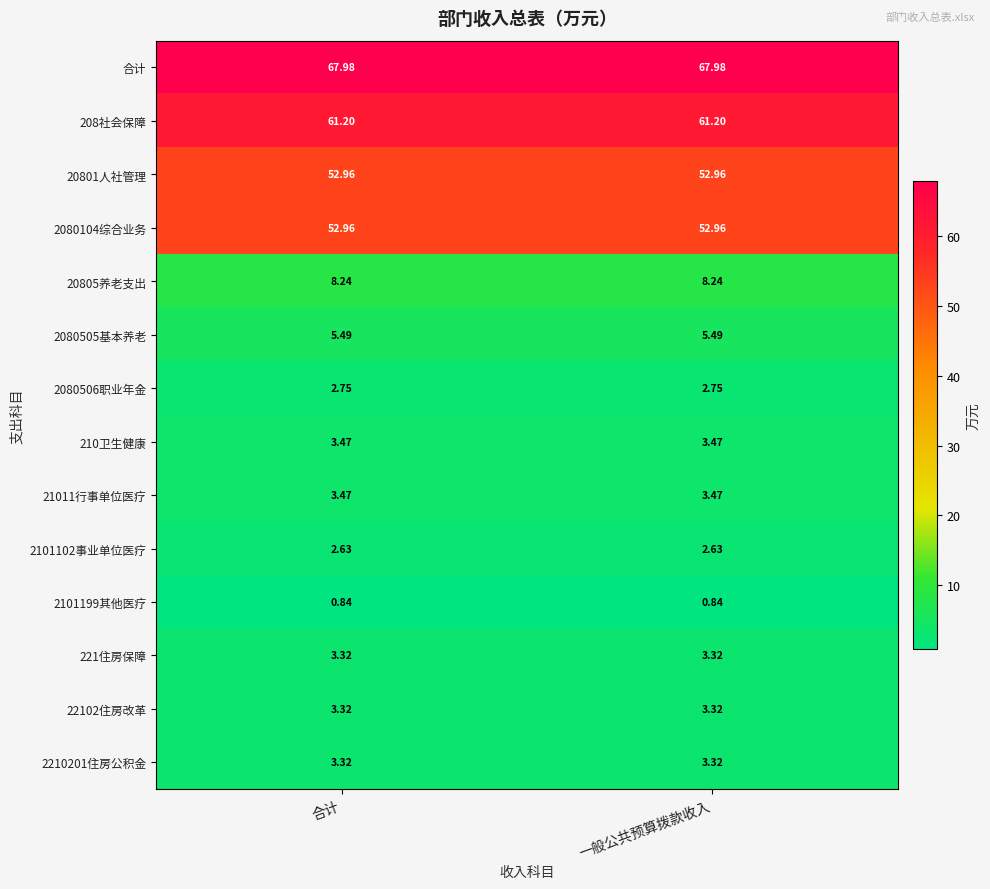

Which series has the largest total across all categories?

合计